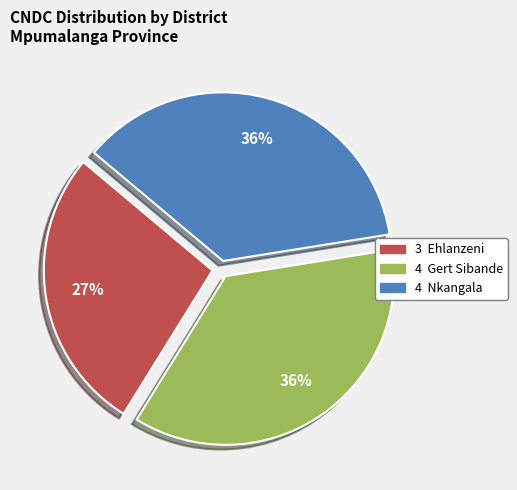

To the nearest percent, what is the difference between the largest and smallest slice percentages?

9%